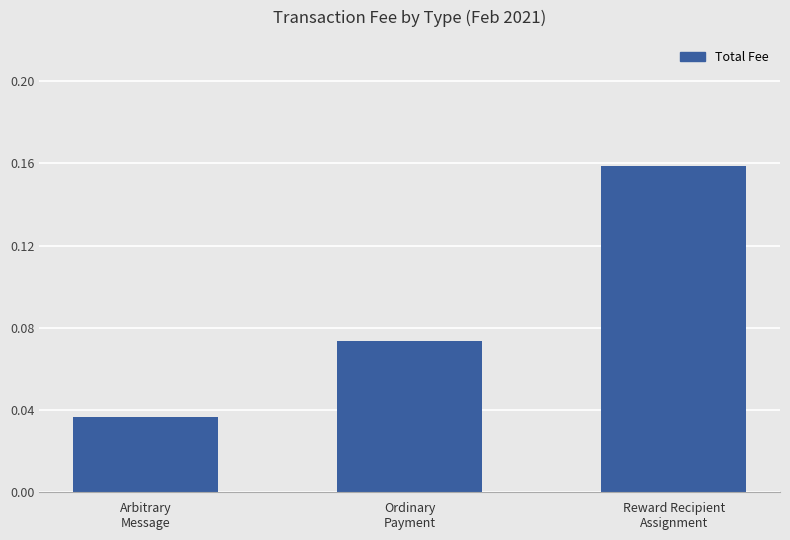

What is the sum of all values?

0.3